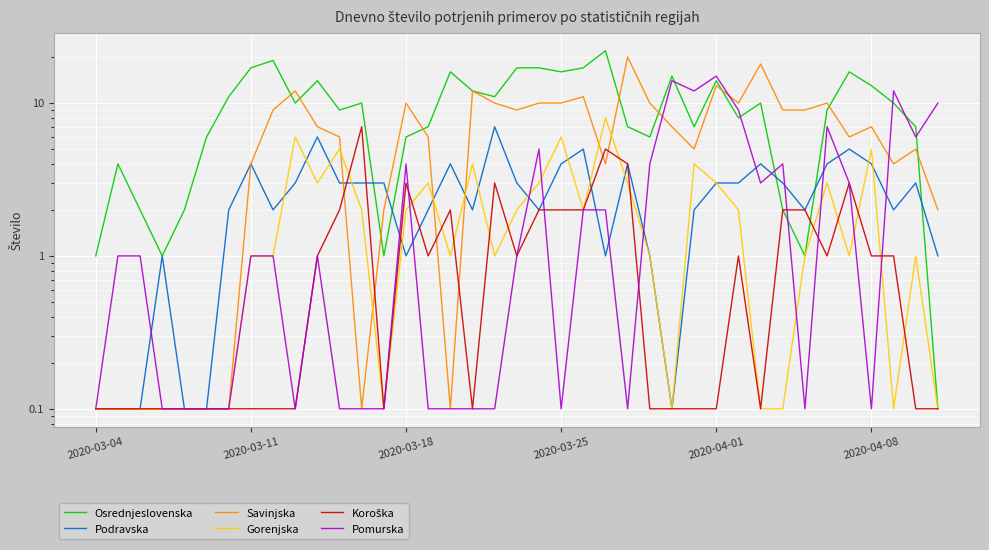

Between 21 and 37, which is larger?

21